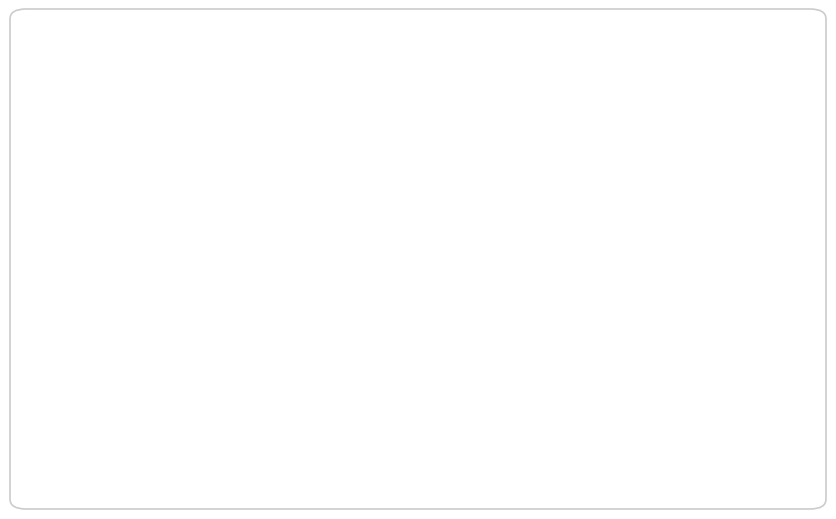

Does Permukaan Tanah (Land) represent more than half of the total?

No